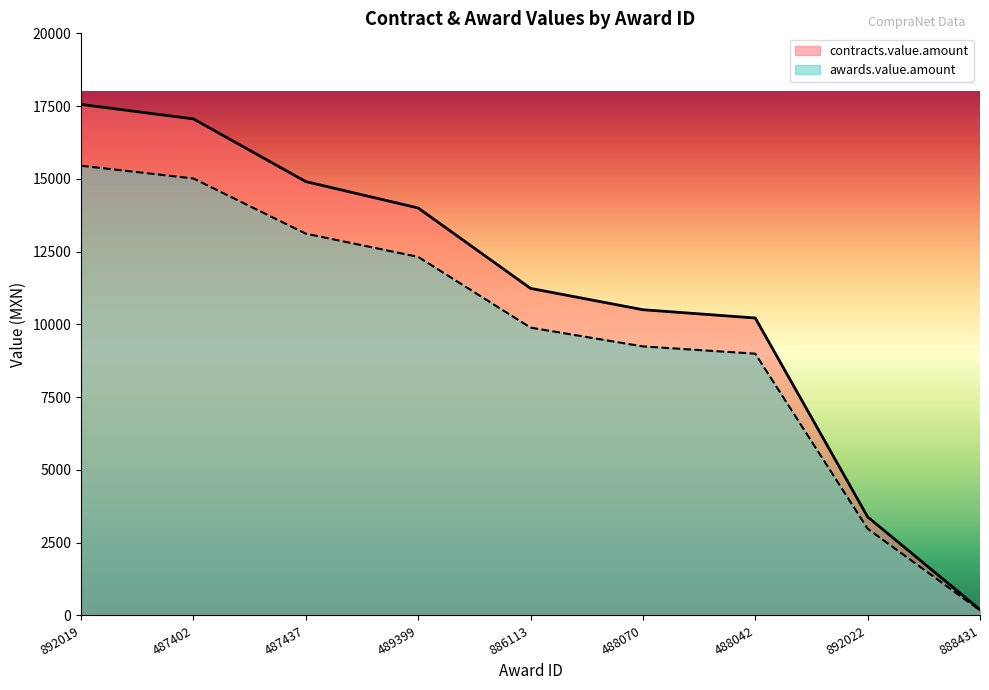

How many lines are shown in the chart?

2